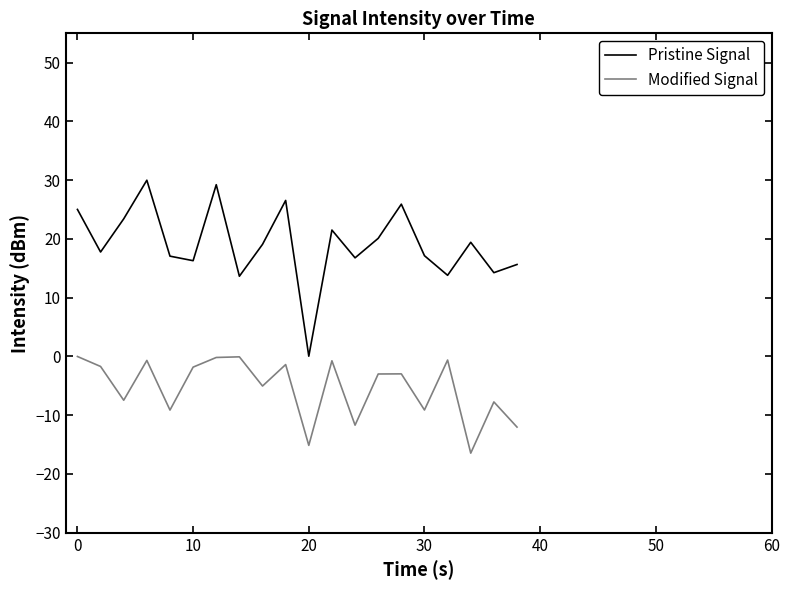

What is the highest value of the Pristine Signal series?

30.0